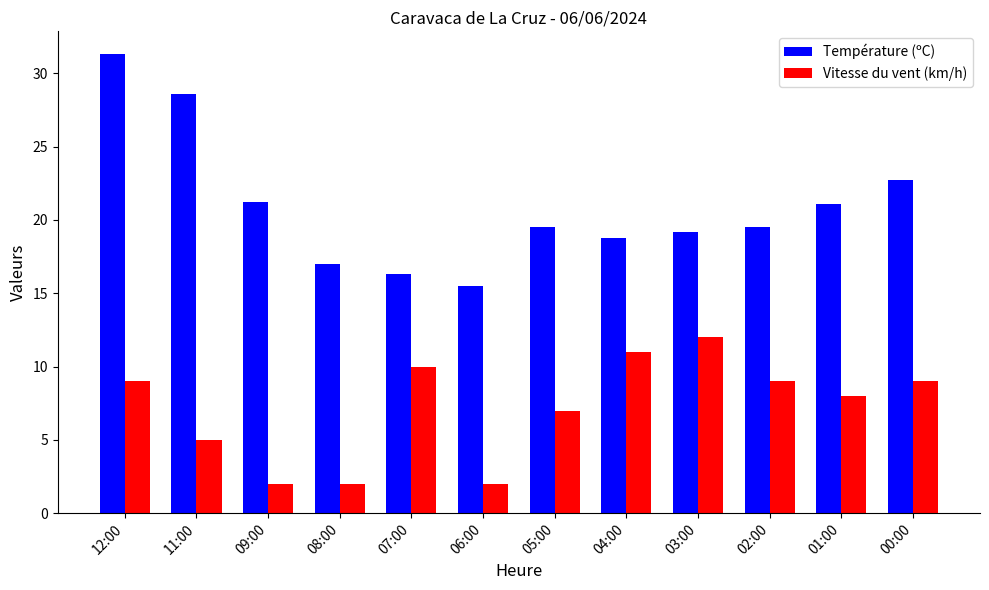

At how many categories does at least one series exceed 15?

12